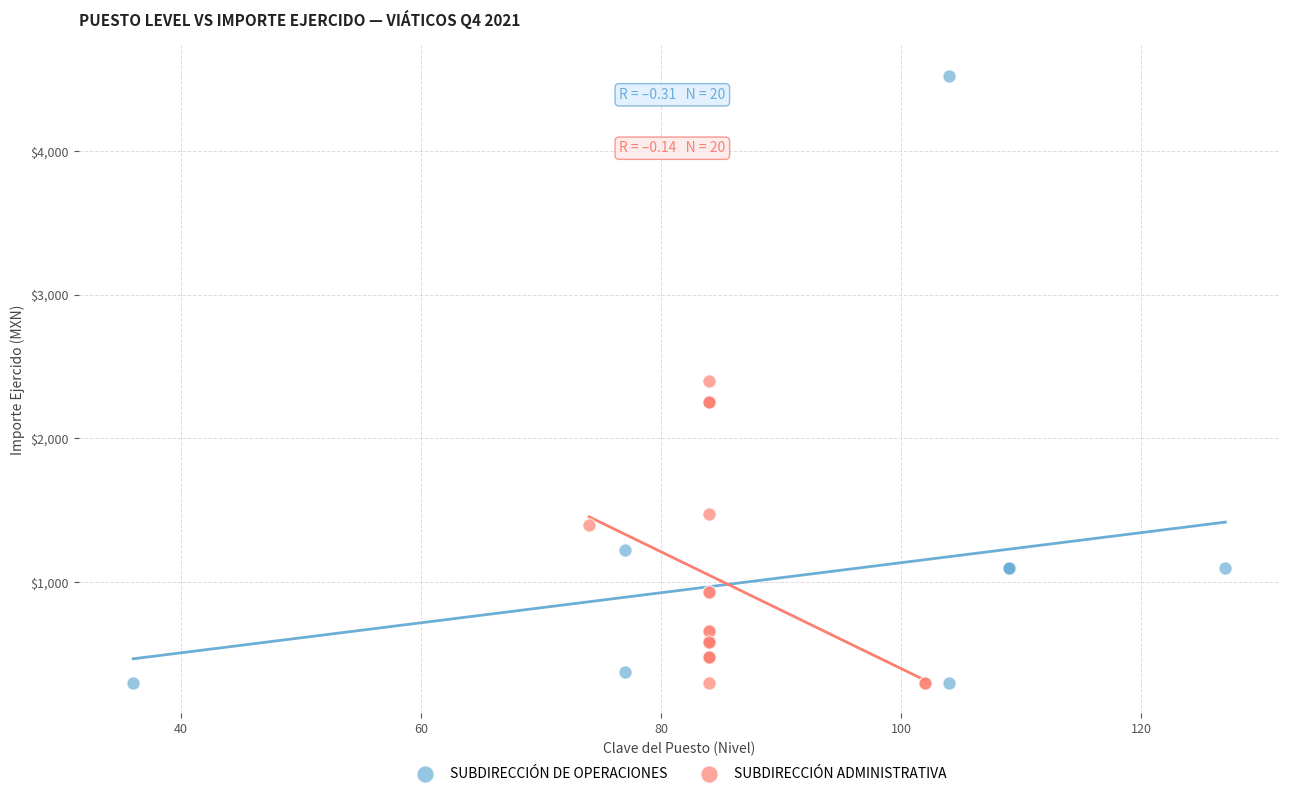

What are all the series names shown in the legend?

SUBDIRECCIÓN DE OPERACIONES, SUBDIRECCIÓN ADMINISTRATIVA